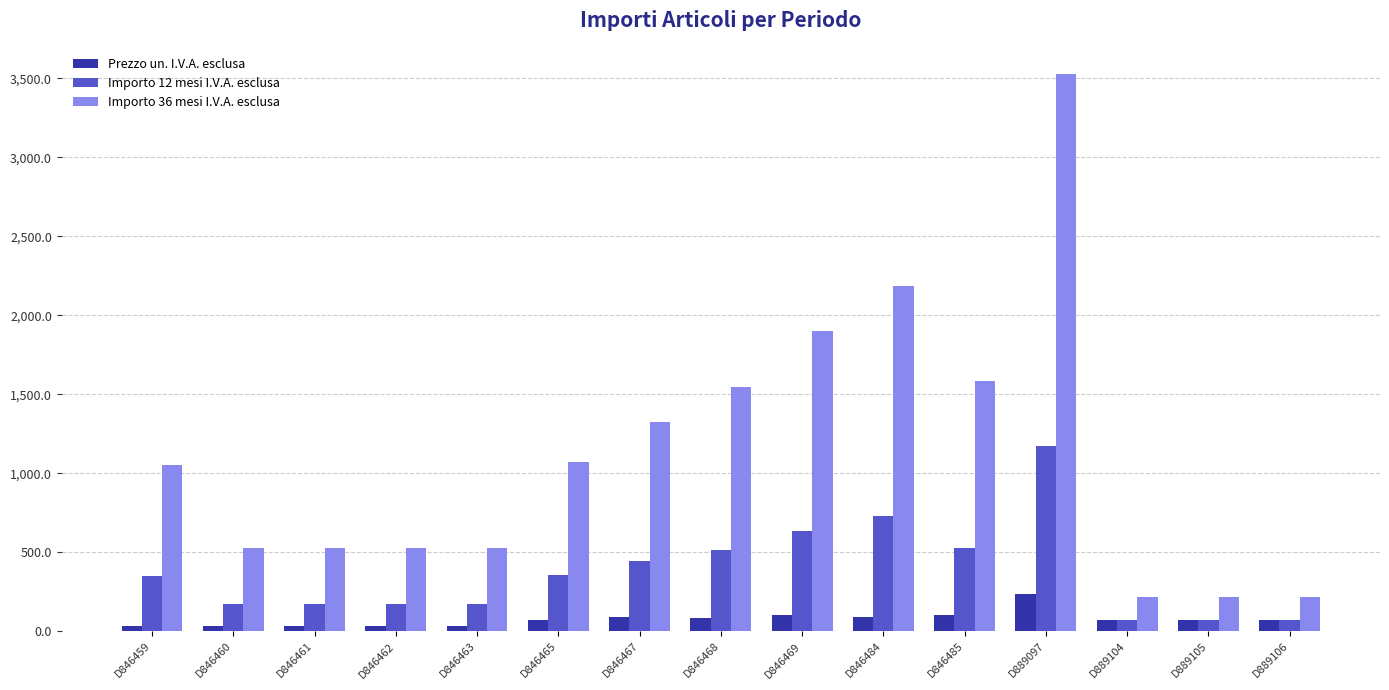

What is the value of the Prezzo un. I.V.A. esclusa bar at the 8th from the left?

86.0